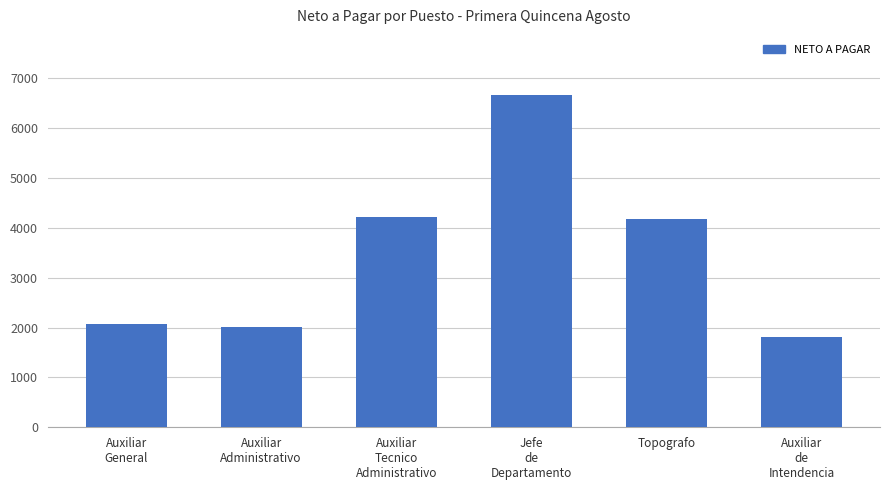

Is it true that the value at Auxiliar
Tecnico
Administrativo is 4223.0?

True